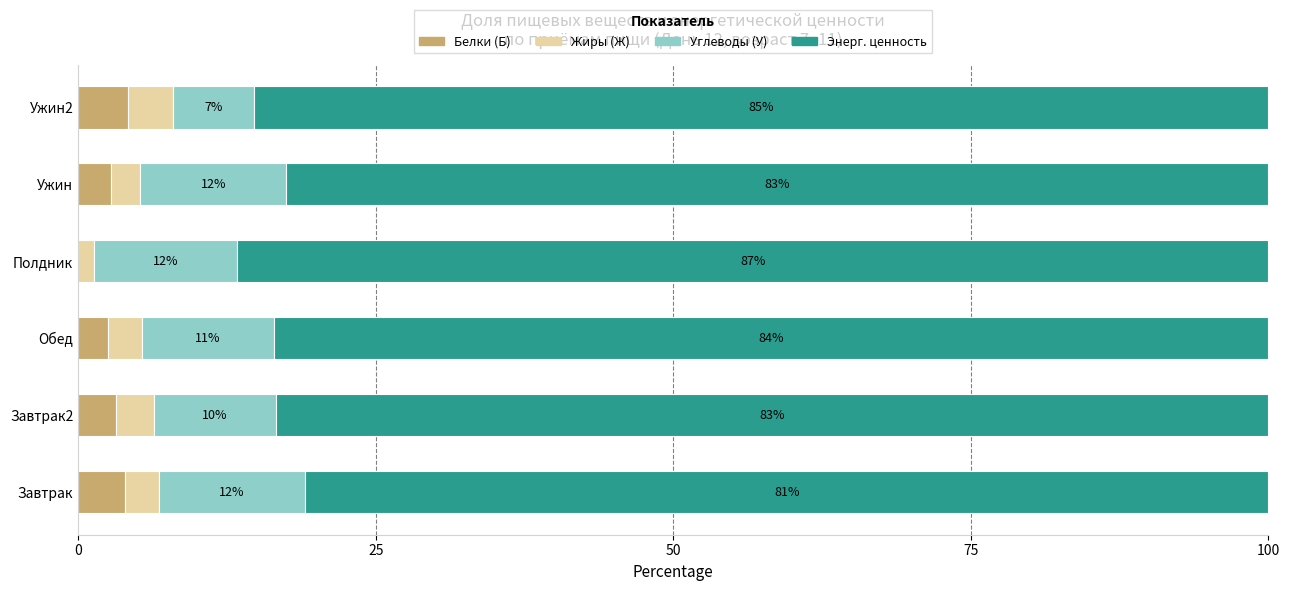

What is the total value across all series at Завтрак?

100.0